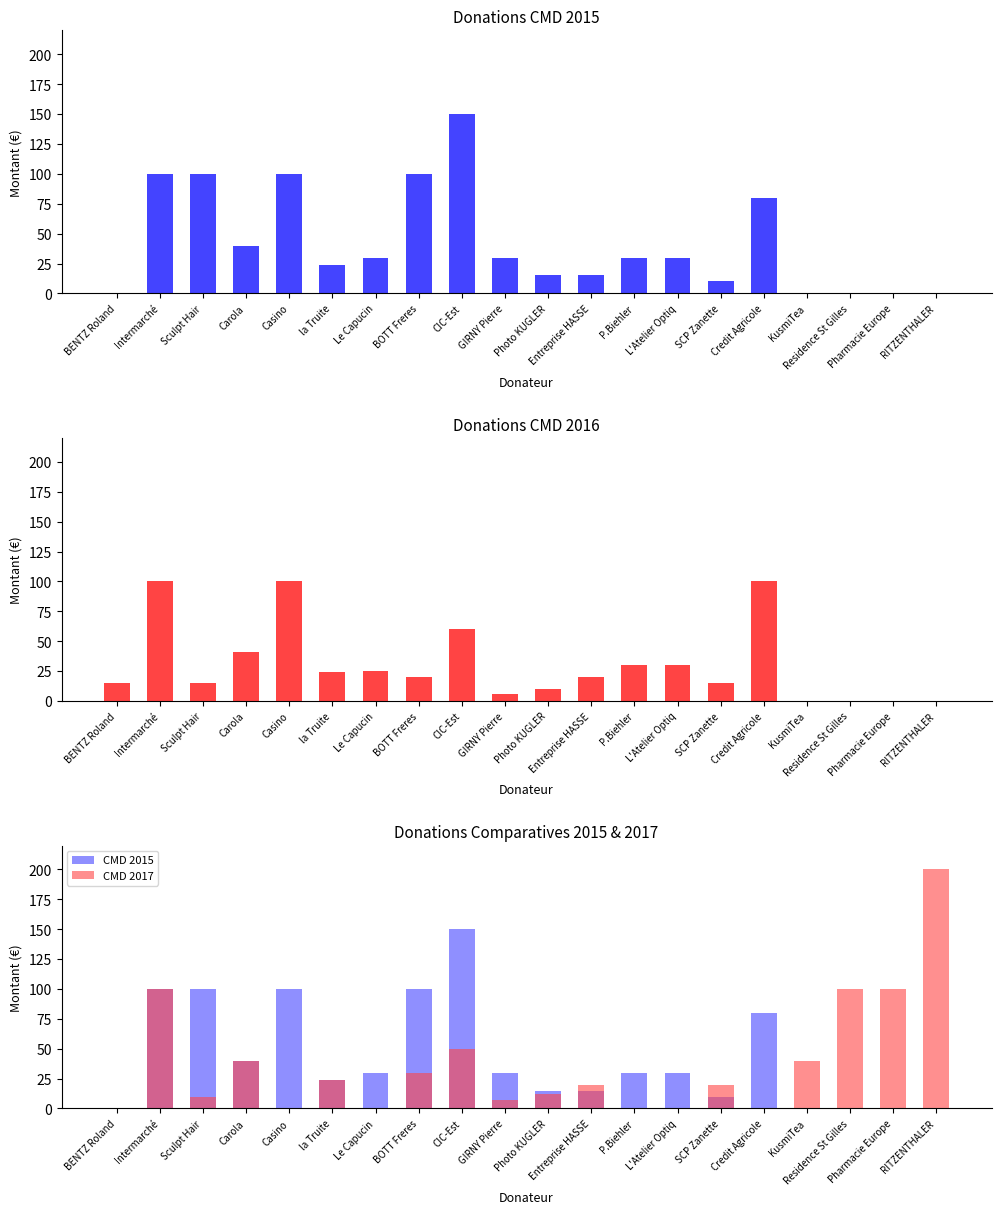

What is the label of the 12th bar from the left?

Entreprise HASSE